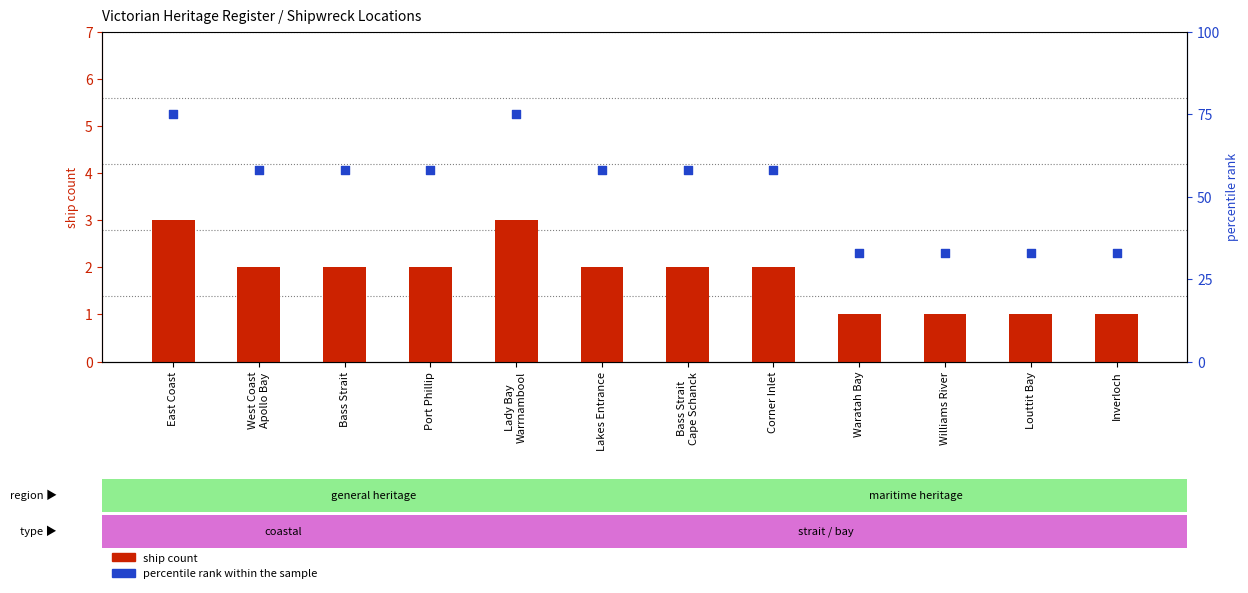

What is the total value across all series at Williams River?

34